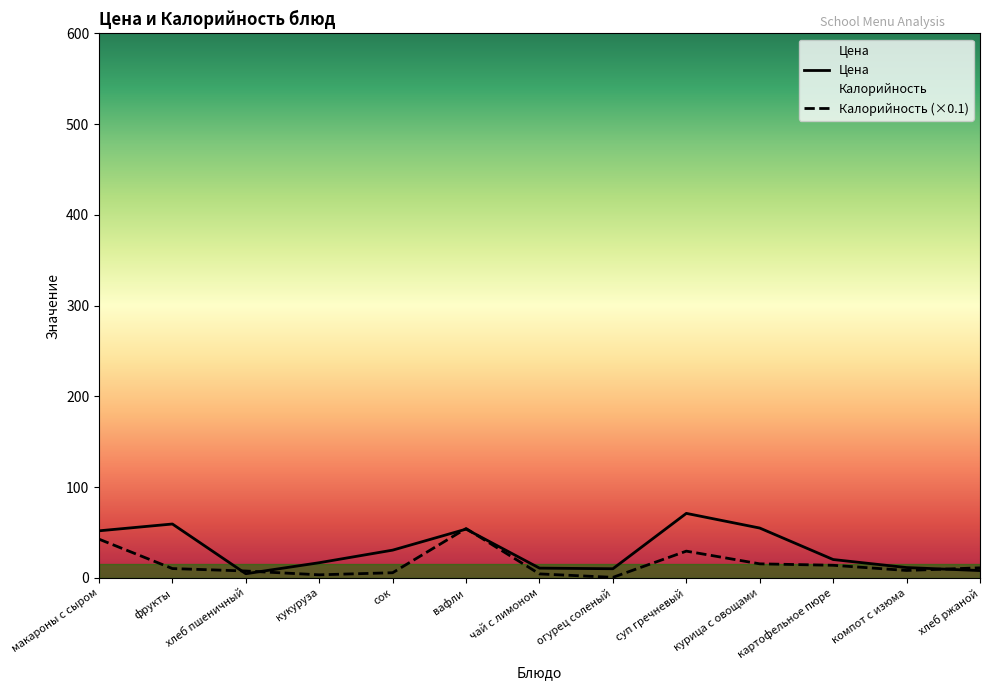

What is the label of the 9th point from the left?

суп гречневый